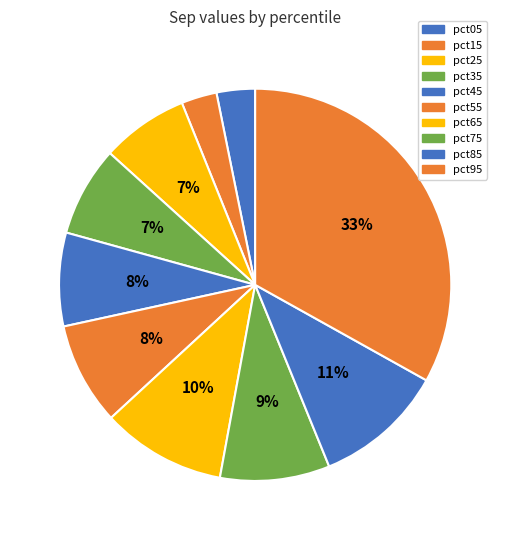

How many slices are in this pie chart?

10